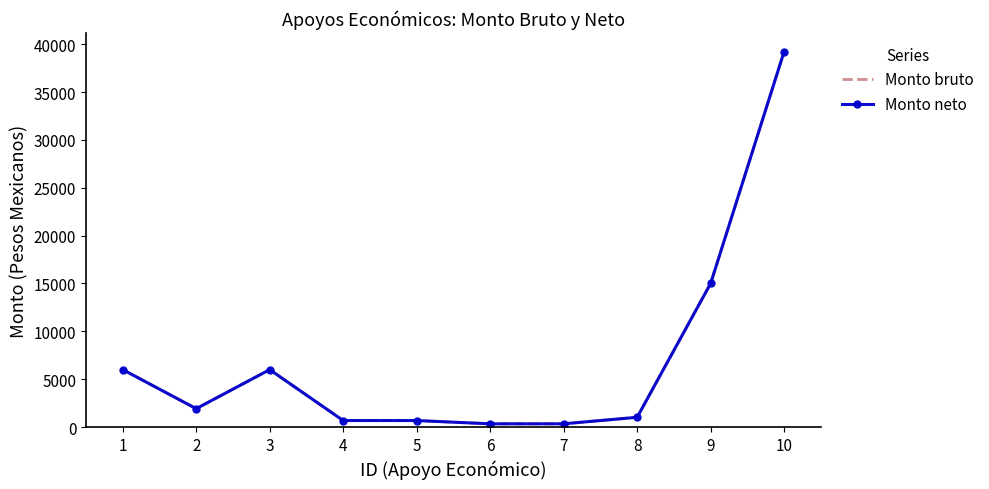

At which category is the sum across all series the highest?

10